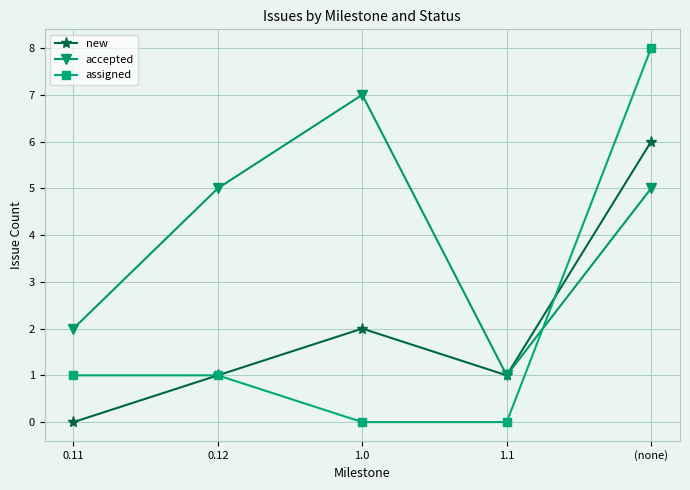

What is the difference between the accepted values at 0.11 and 1.0?

5